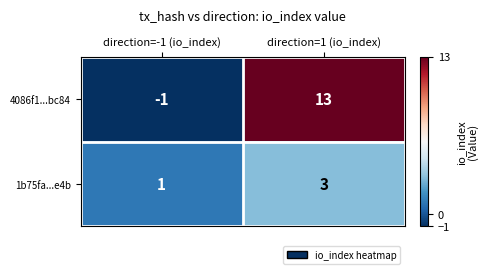

What is the difference between the 4086f1...bc84 values at direction=-1 (io_index) and direction=1 (io_index)?

14